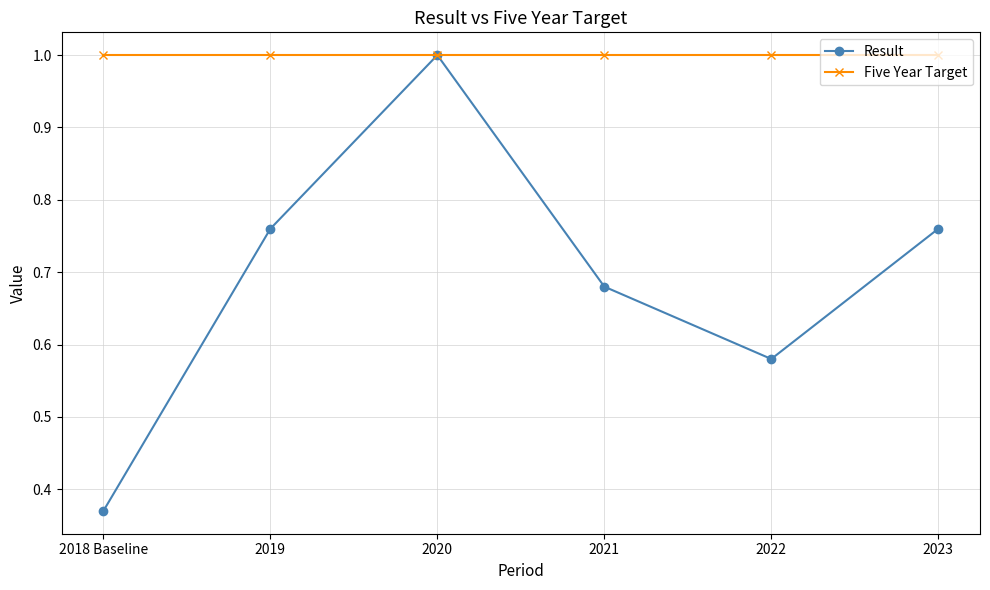

The value of Five Year Target at 2023 is 1.0. True or false?

True